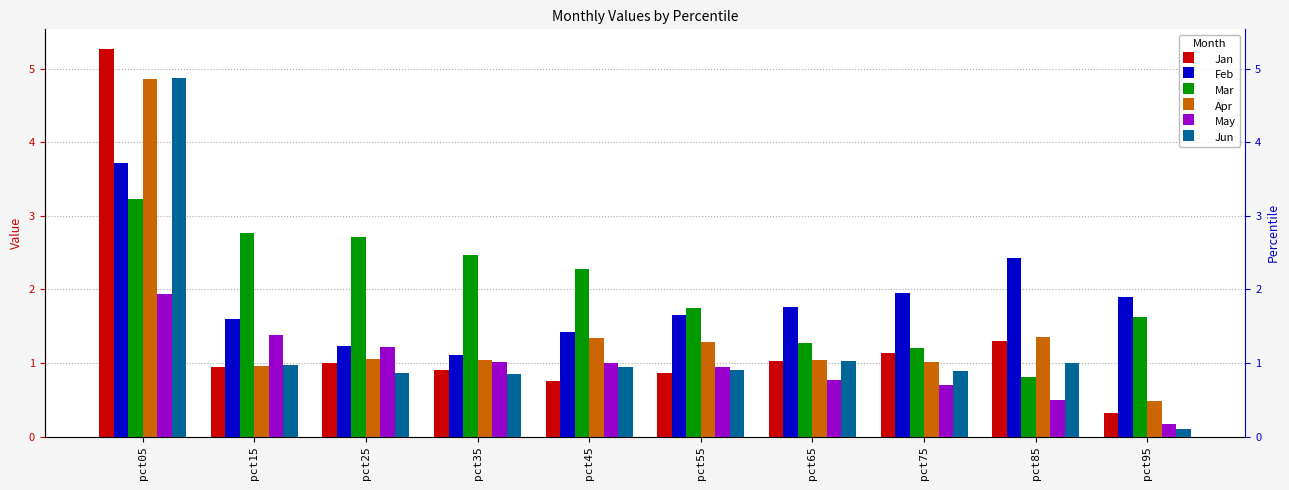

What is the spread (max minus min) of values at pct85?

1.9